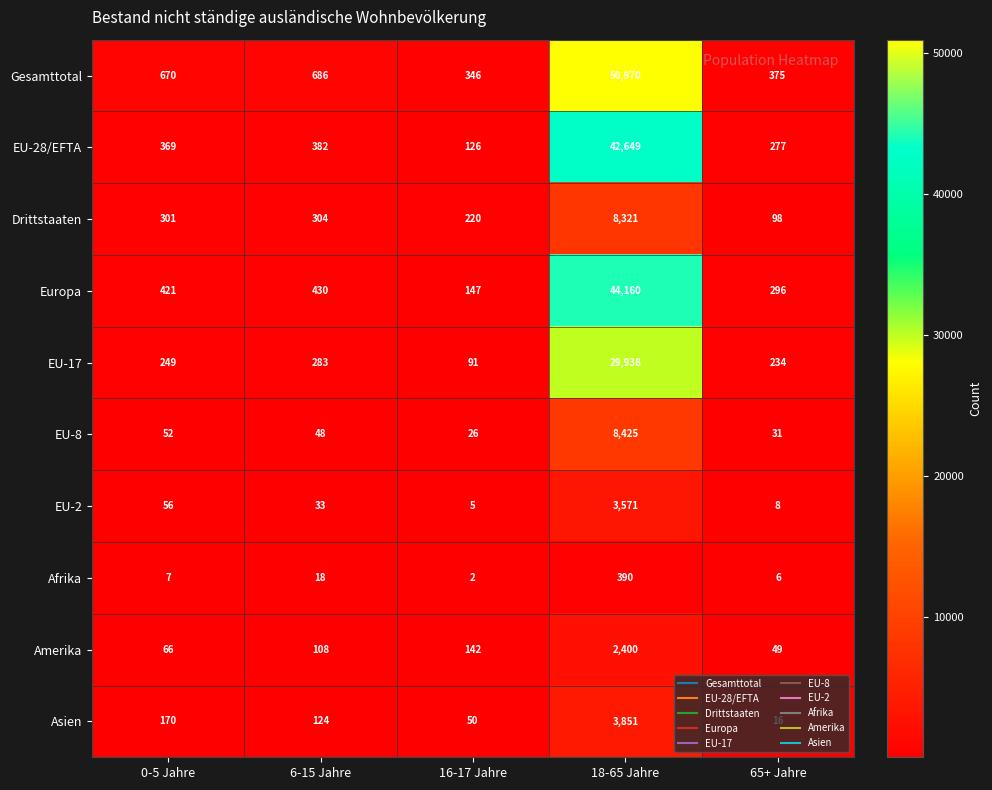

What is the average value of the Europa series?

9091